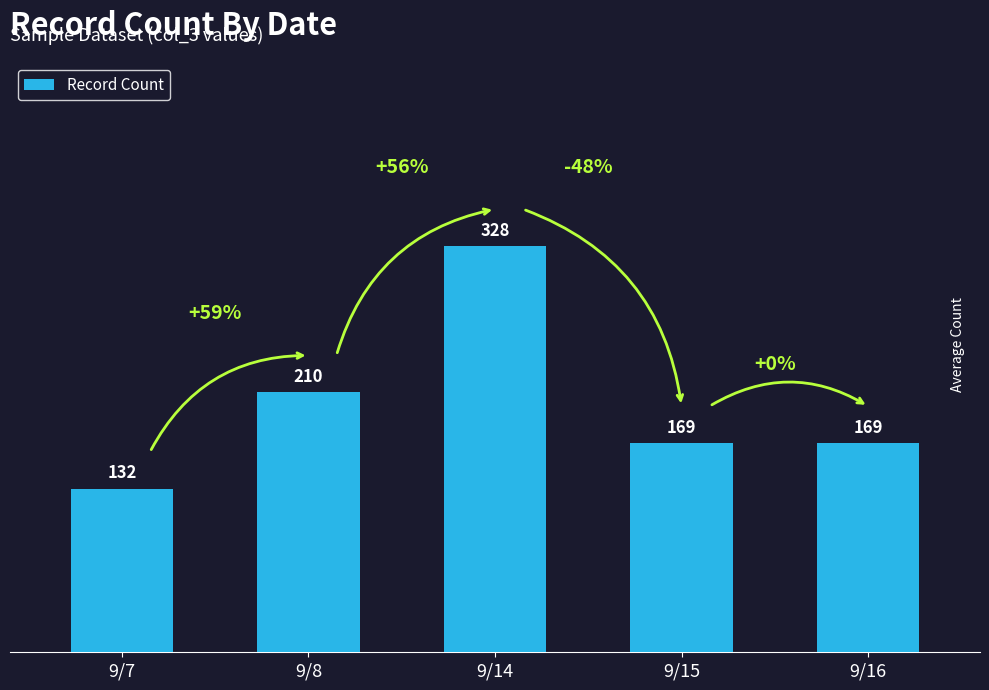

How many categories are shown in the chart?

5